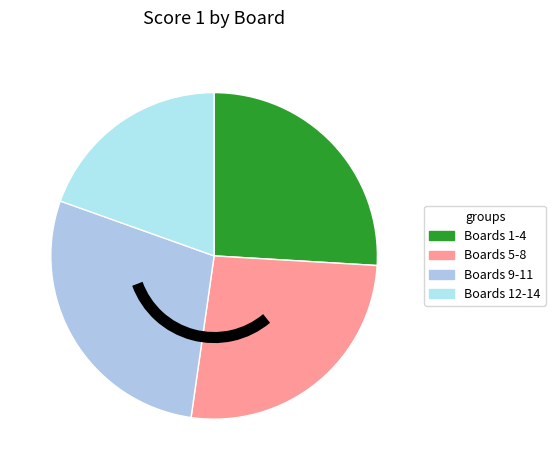

Count the number of slices in the pie.

4